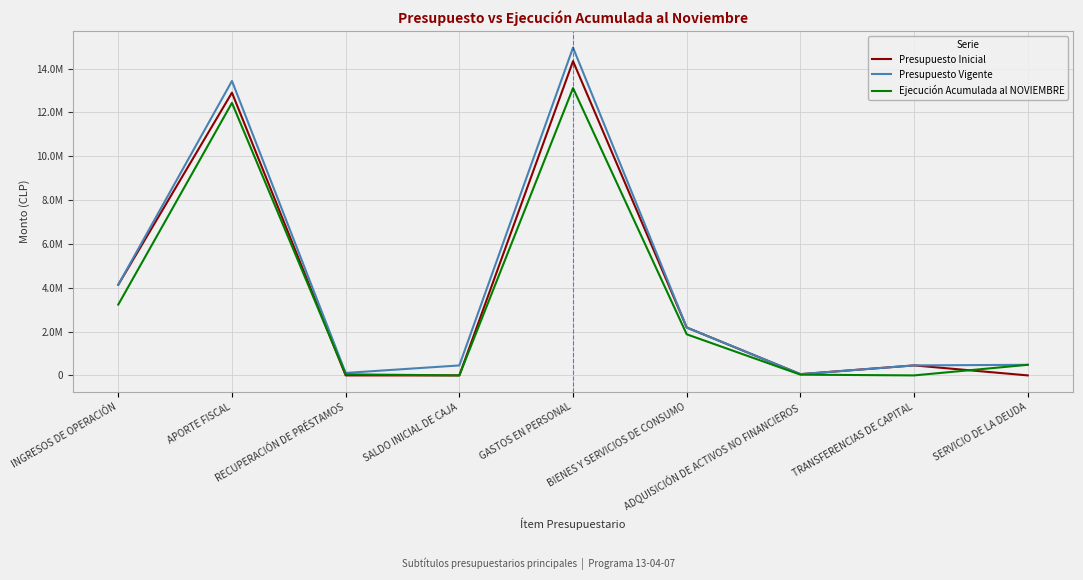

What is the value of the Presupuesto Vigente point at the 7th from the left?

57305